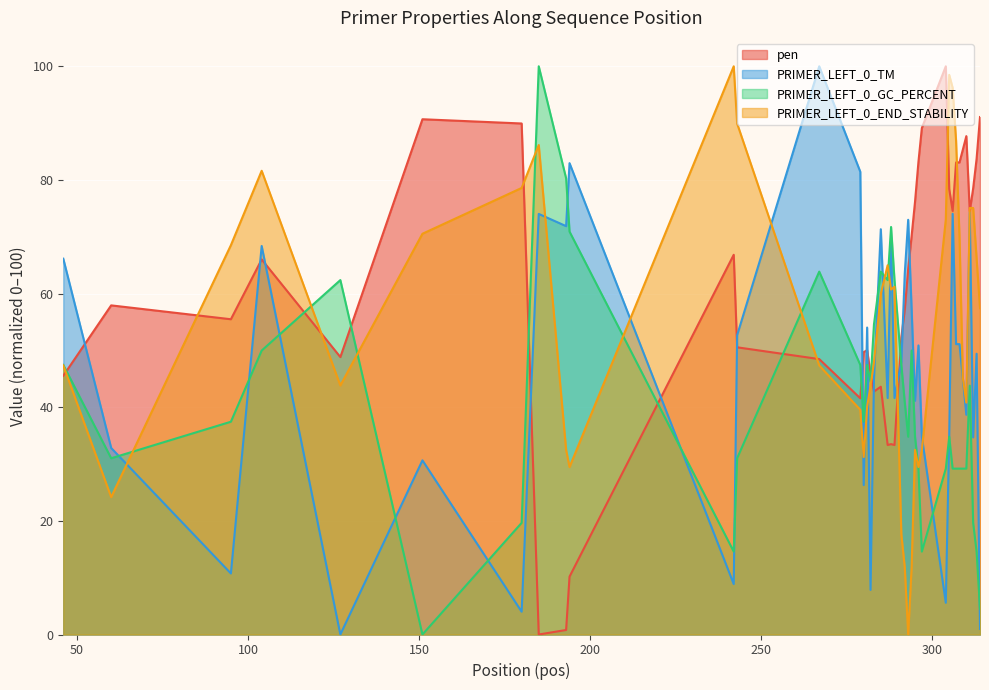

How many series are shown in this chart?

4